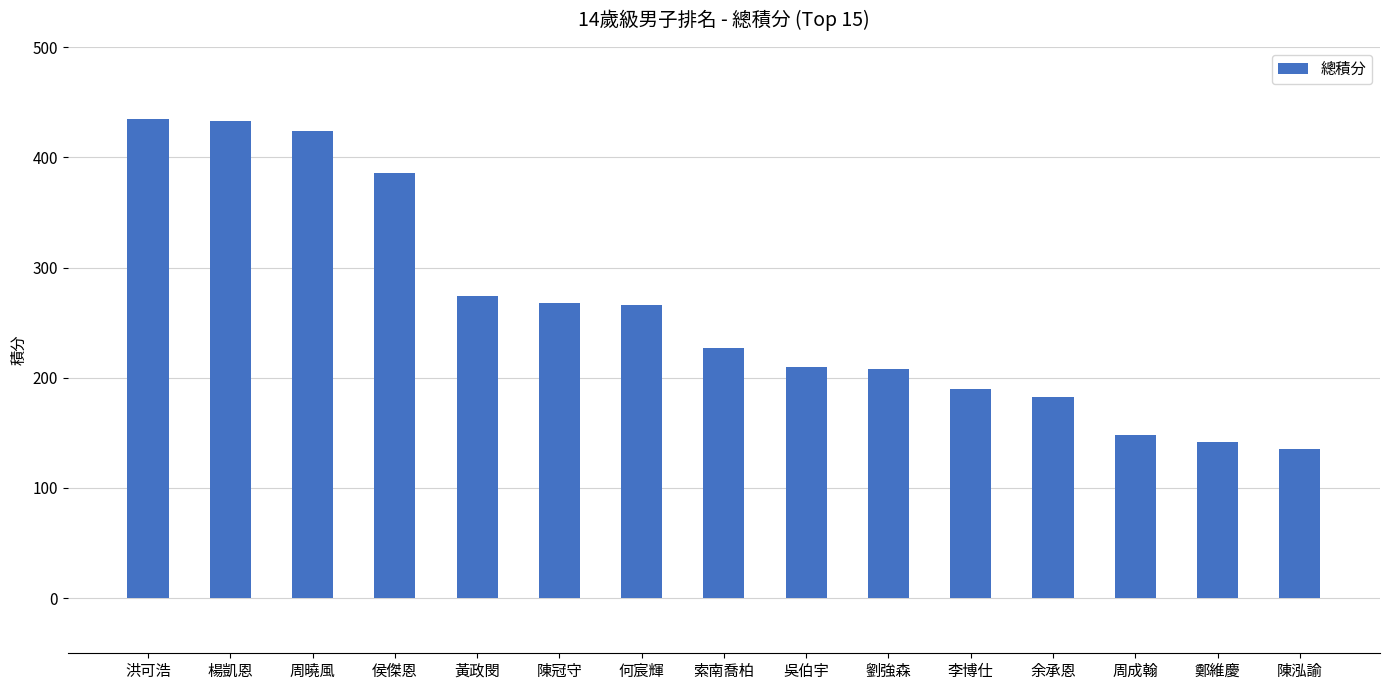

The chart shows a value of 193 at 鄭維慶. True or false?

False